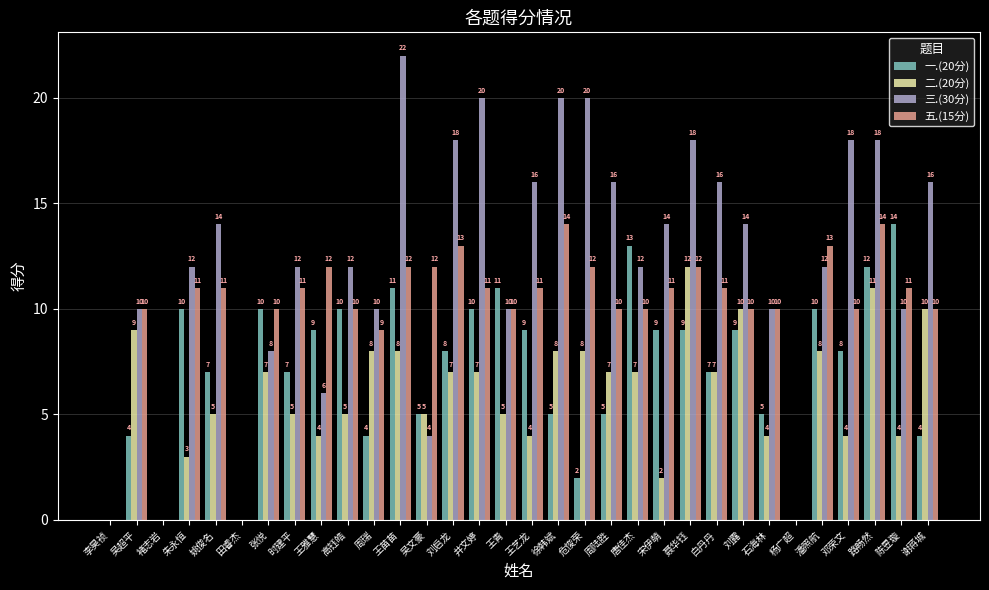

At which label does 二.(20分) reach its peak?

聂华钰